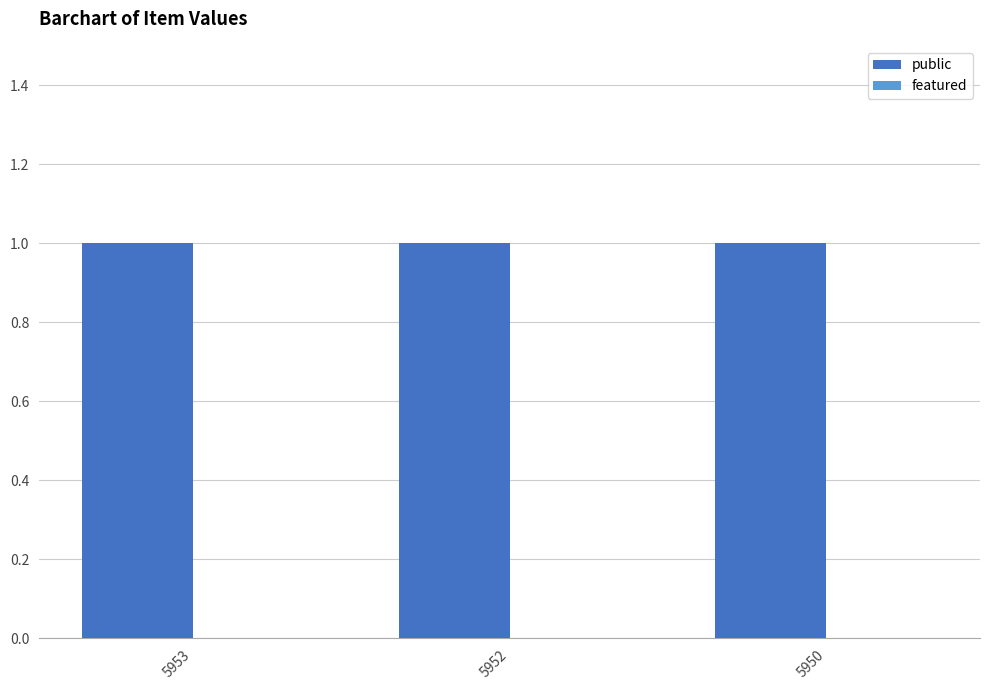

Is the value of featured at 5952 greater than the value of public at 5950?

No